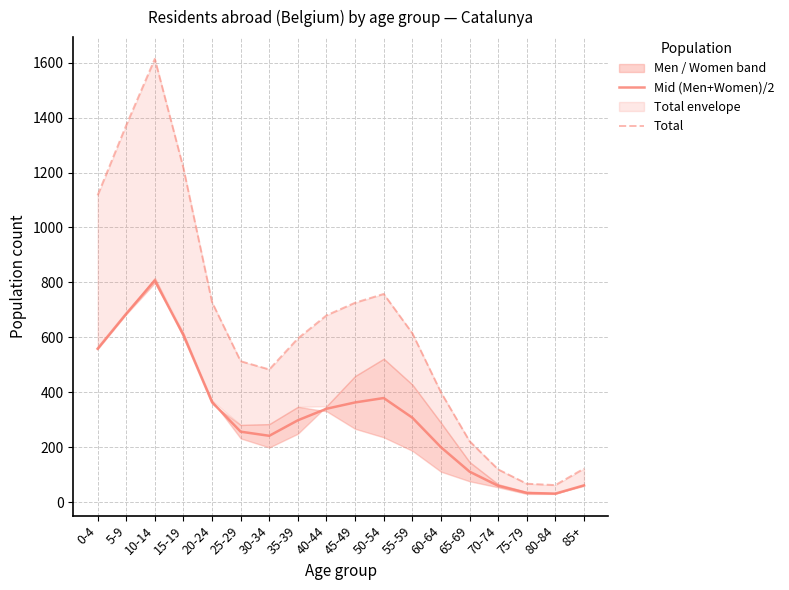

Which category has the lowest value across all series?

80-84